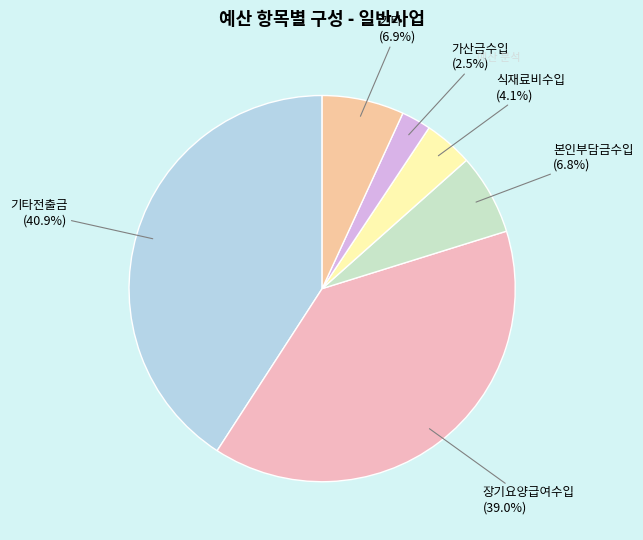

What portion of the pie excludes 가산금수입?

97.5%